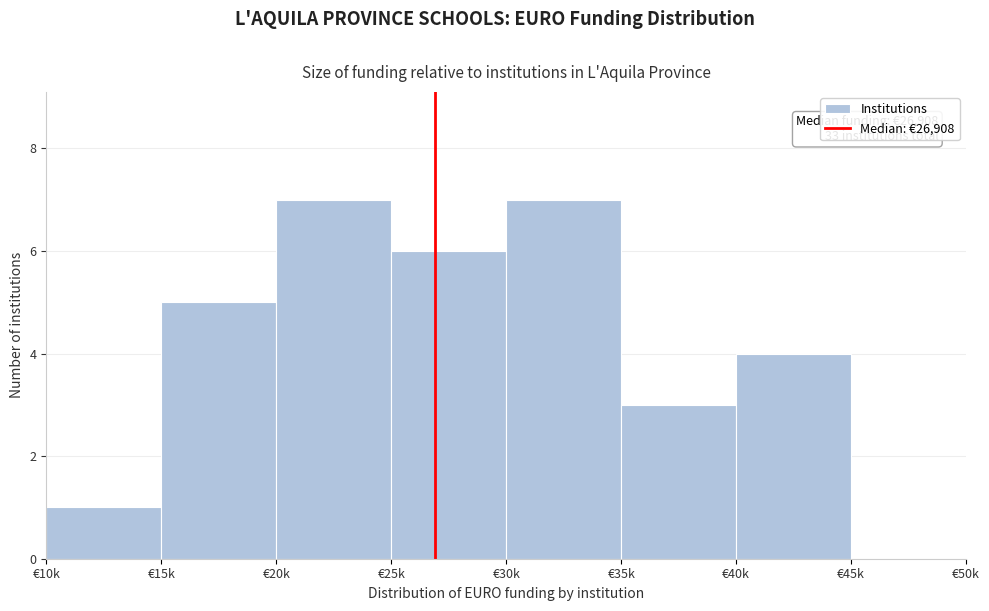

Reading right to left, transcribe all the data shown in this chart.

€45k=0	€40k=4	€35k=3	€30k=7	€25k=6	€20k=7	€15k=5	€10k=1